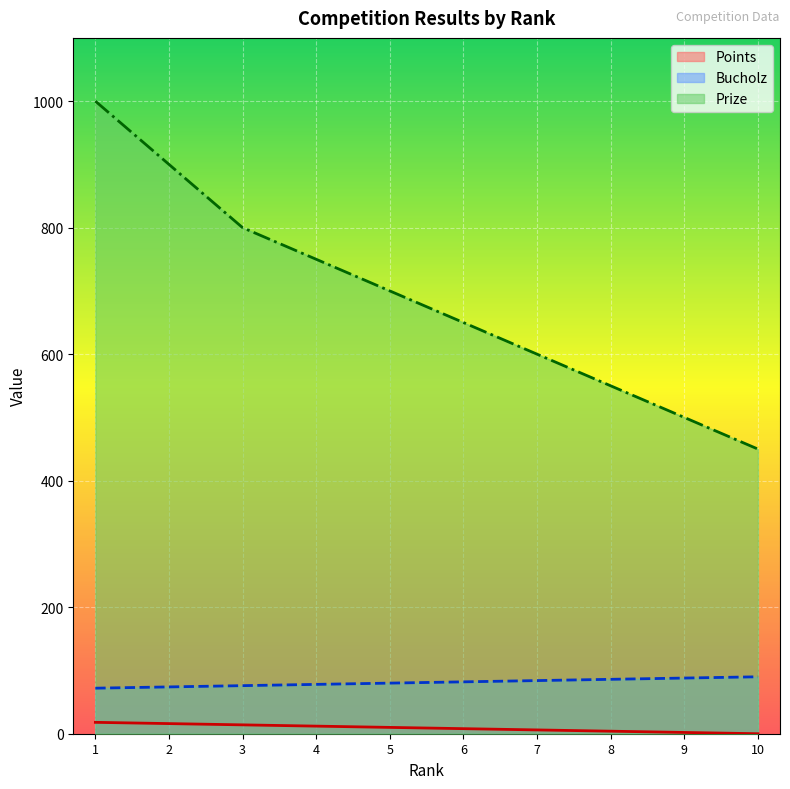

Read the Prize value at 4, to the nearest 100.

800